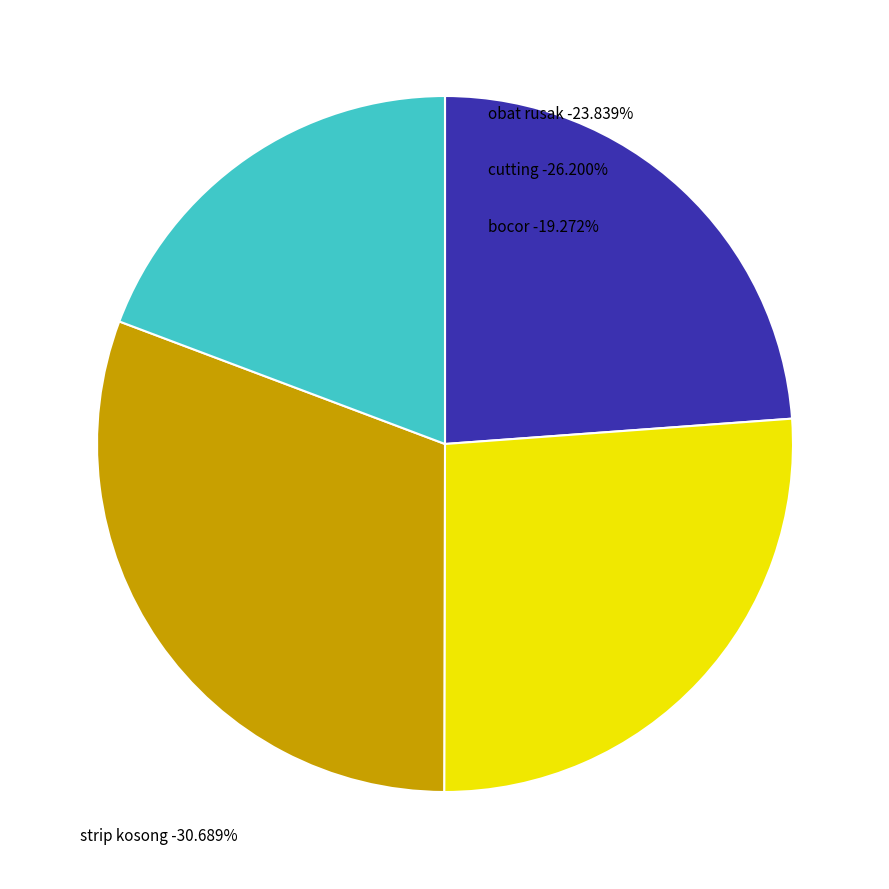

Which slice is the largest?

strip kosong